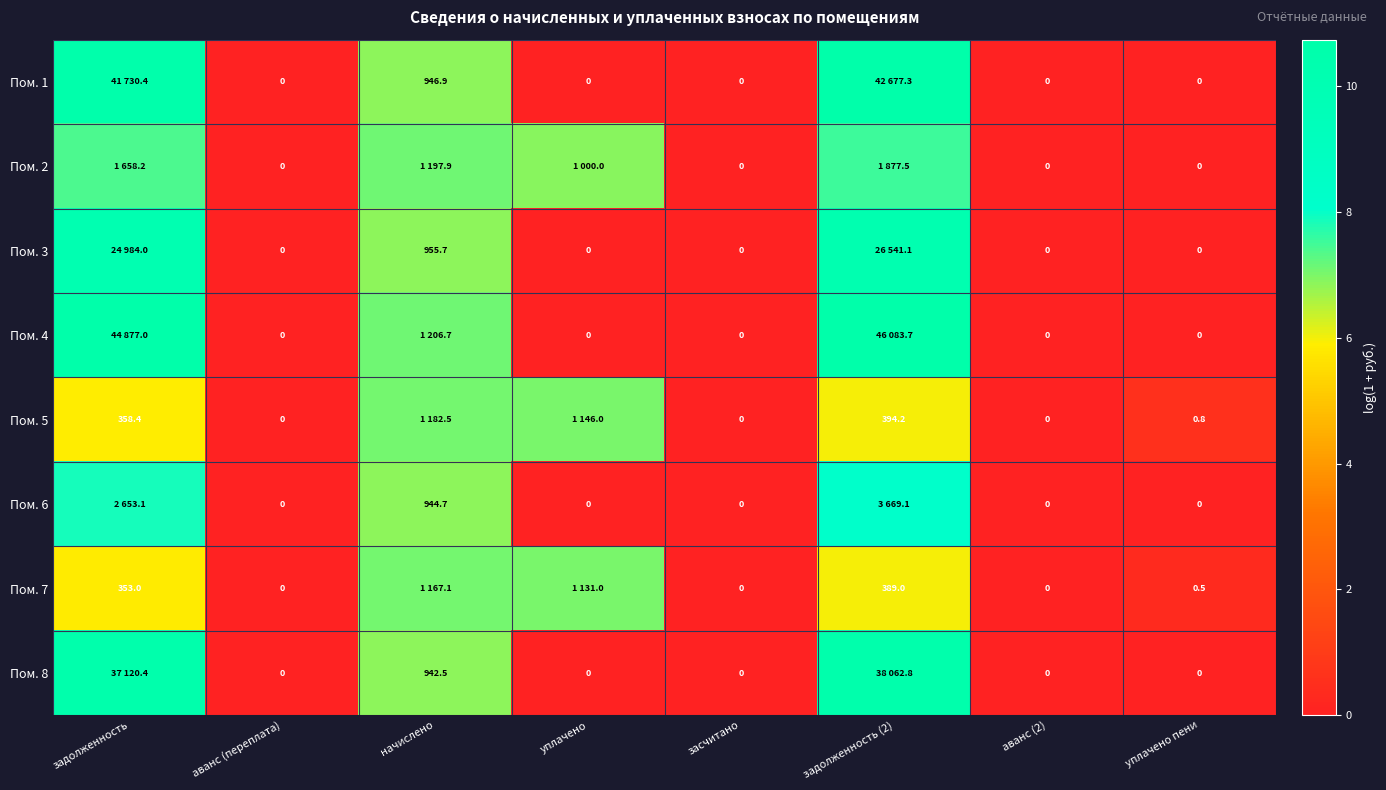

Is the value of Пом. 7 at задолженность (2) greater than the value of Пом. 6 at уплачено пени?

Yes